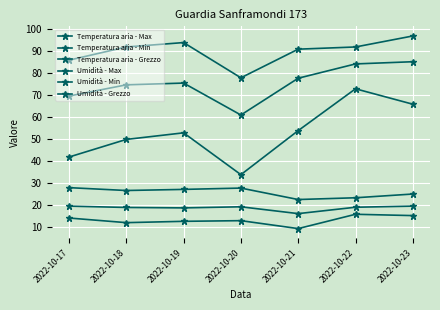

What is the lowest value of the Umidità - Max series?

78.0